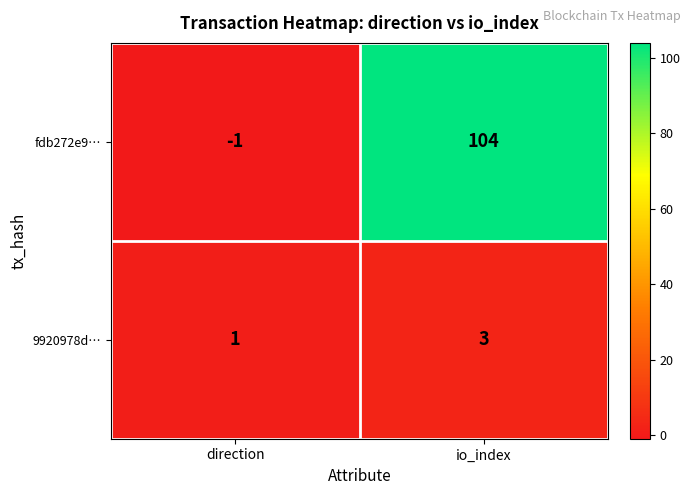

Which series changed the most between direction and io_index?

fdb272e9…